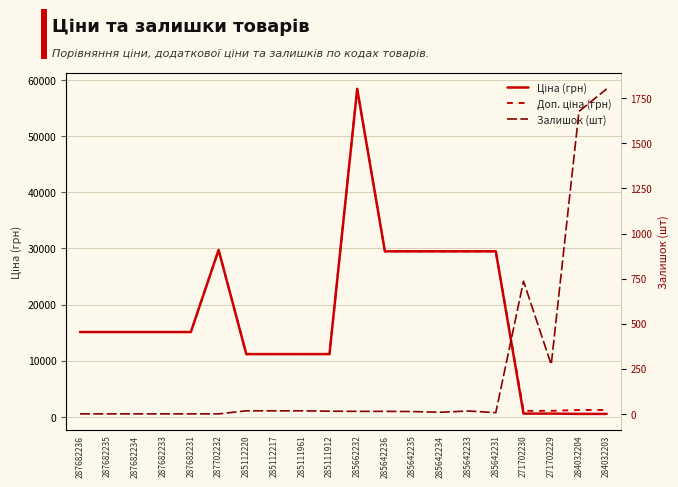

The Залишок (шт) series shows 25.7 at 285112220. True or false?

False